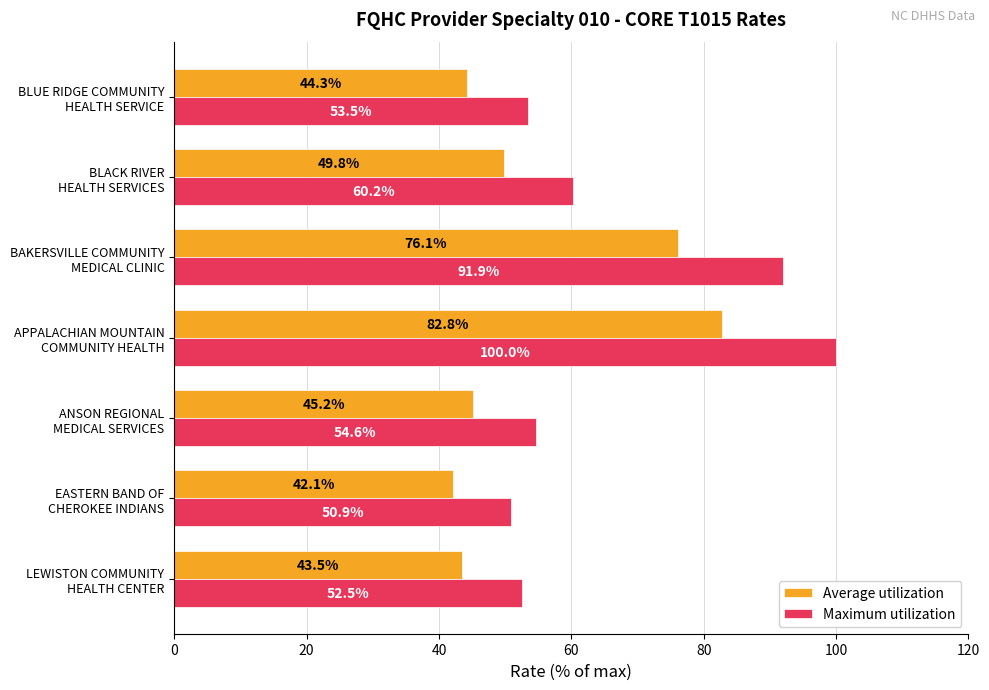

Rank the series by their maximum value, from lowest to highest.

Average utilization, Maximum utilization